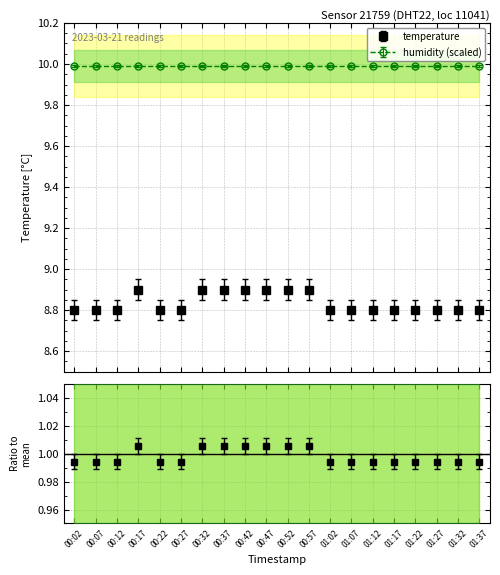

What is the difference between the second highest and minimum values?

0.1